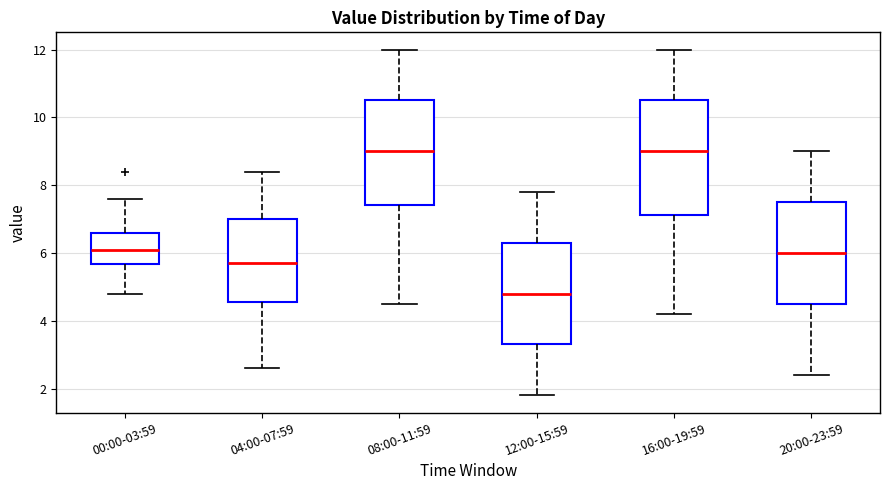

Reading left to right, read every box against the y-axis: the position of its median line, the range the box covers, and the ends of its whiskers. The values are not printed on the chart, so give them approximately, as read against the axis.

00:00-03:59: median 6.2, box 5.6 to 6.6, whiskers 4.8 to 7.6
04:00-07:59: median 5.8, box 4.6 to 7.0, whiskers 2.6 to 8.4
08:00-11:59: median 9.0, box 7.4 to 10.6, whiskers 4.6 to 12.0
12:00-15:59: median 4.8, box 3.4 to 6.4, whiskers 1.8 to 7.8
16:00-19:59: median 9.0, box 7.2 to 10.6, whiskers 4.2 to 12.0
20:00-23:59: median 6.0, box 4.6 to 7.6, whiskers 2.4 to 9.0